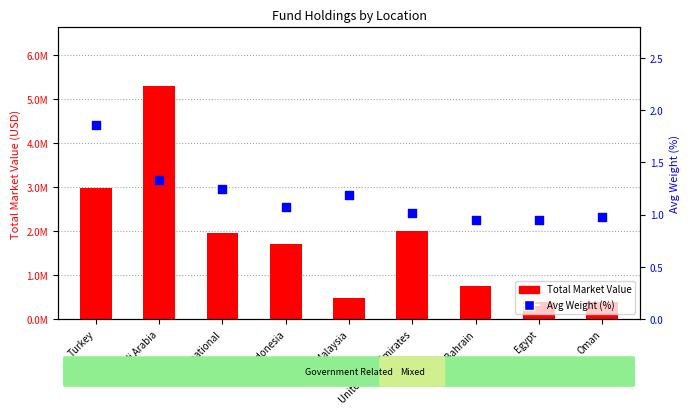

Which series contains the lowest Y value?

Avg Weight (%)